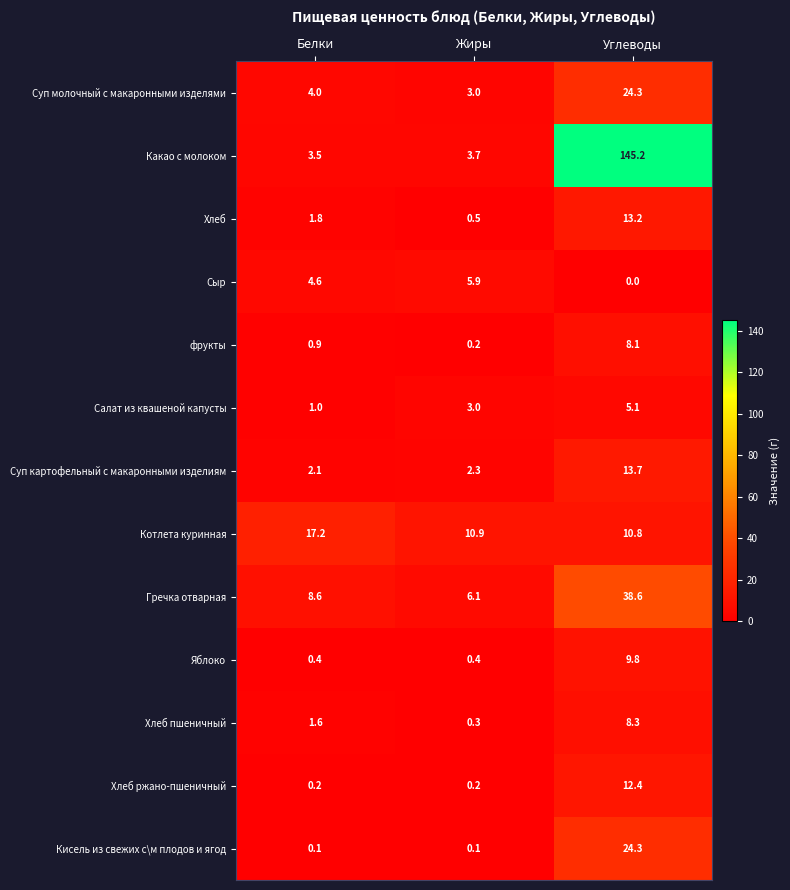

What is the greatest value displayed?

145.2